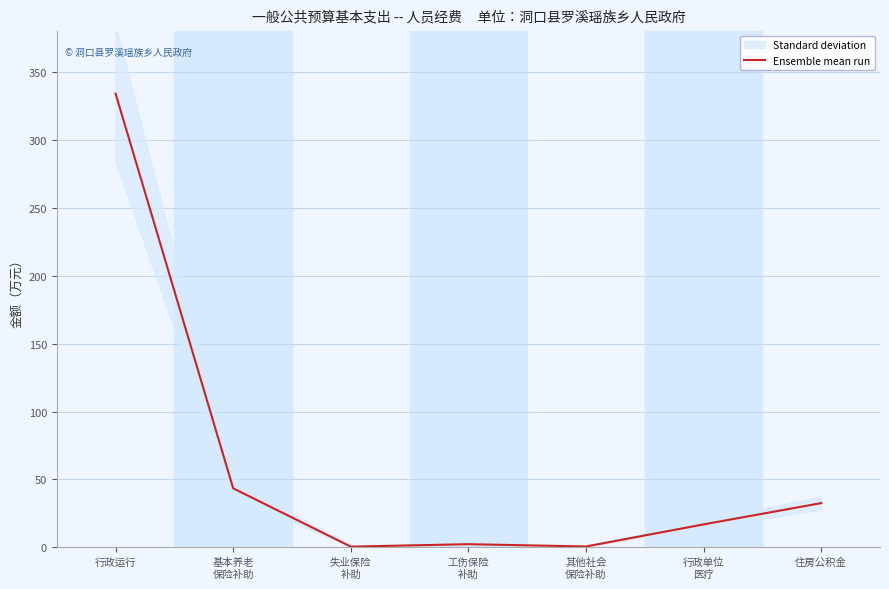

The value at 工伤保险
补助 is 2.4. True or false?

True